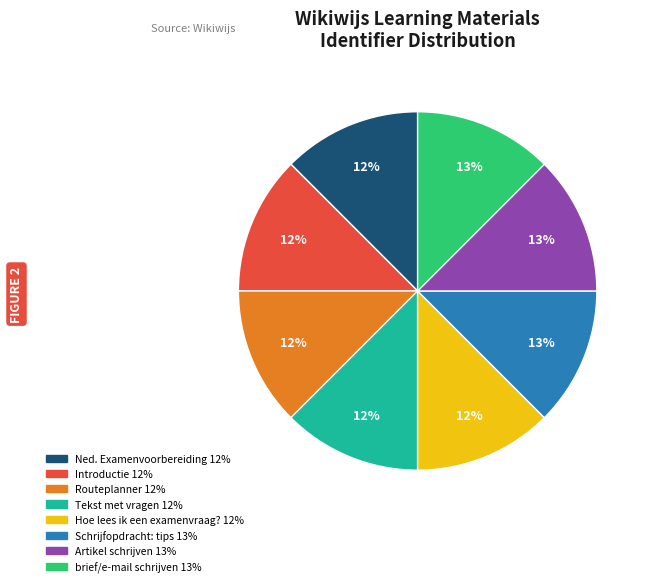

Is there any slice that represents more than half of the pie?

No